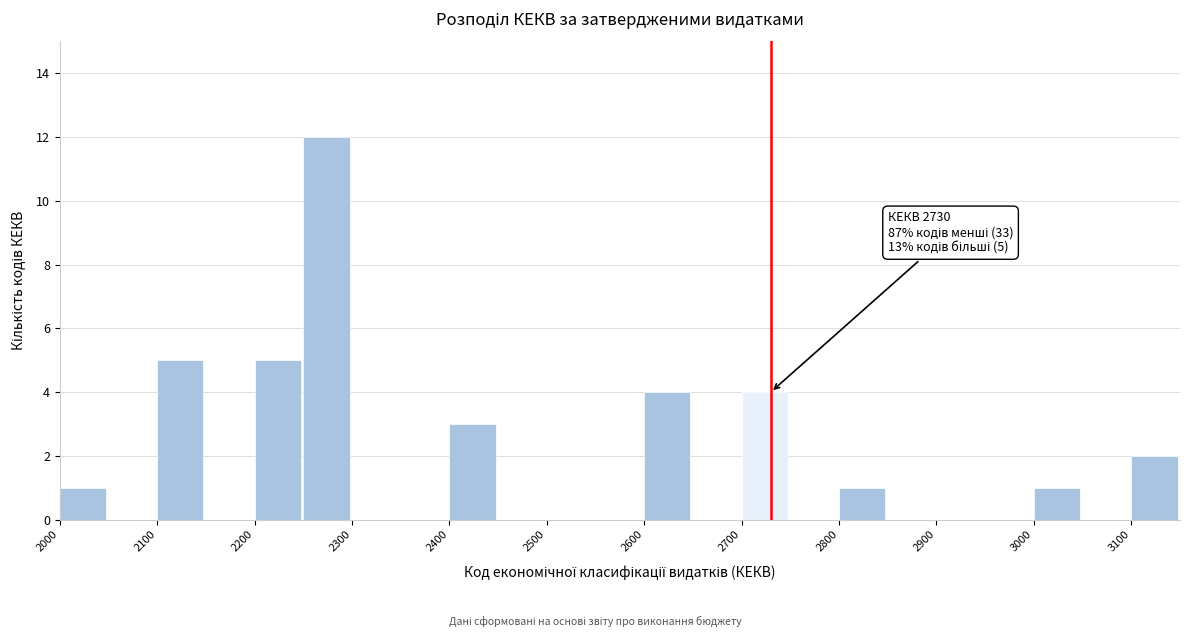

Which range on the x-axis has the tallest bar?

2250 to 2300